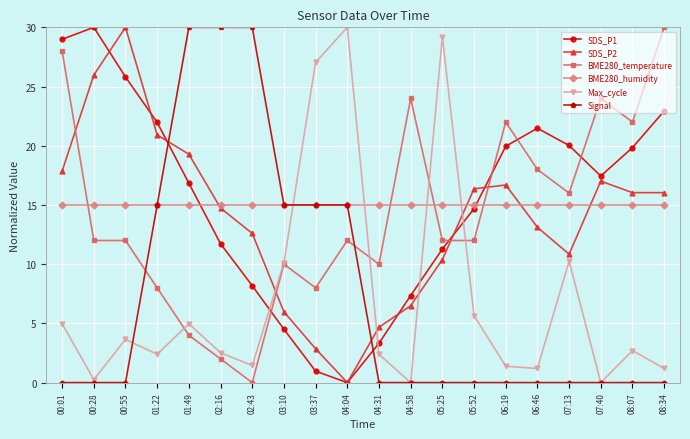

Is it true that SDS_P1 equals 11.7 at 02:16?

True